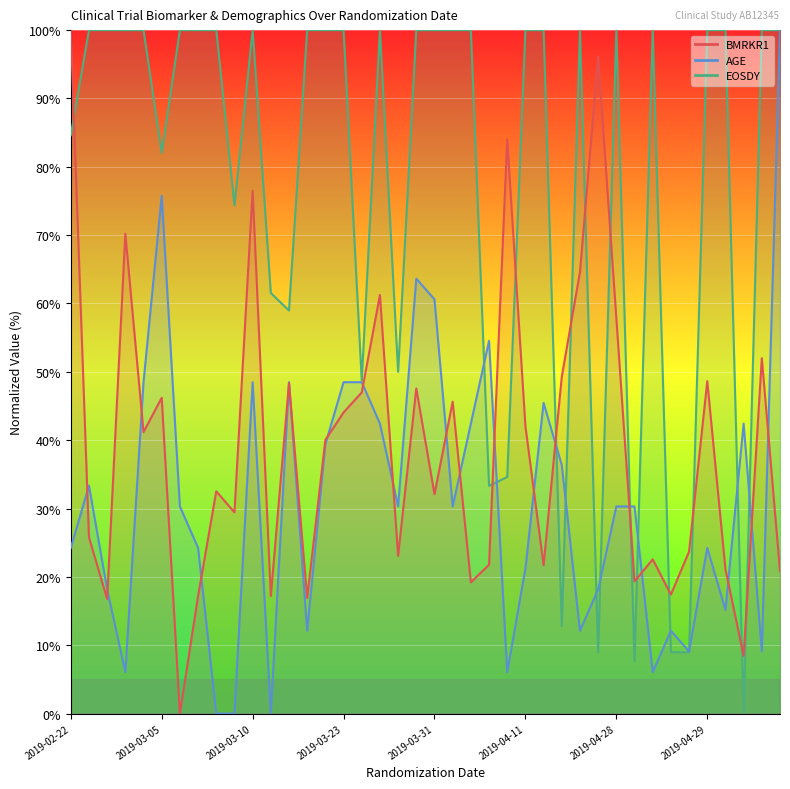

What is the difference between the highest and lowest values at 2019-04-25?

87.9